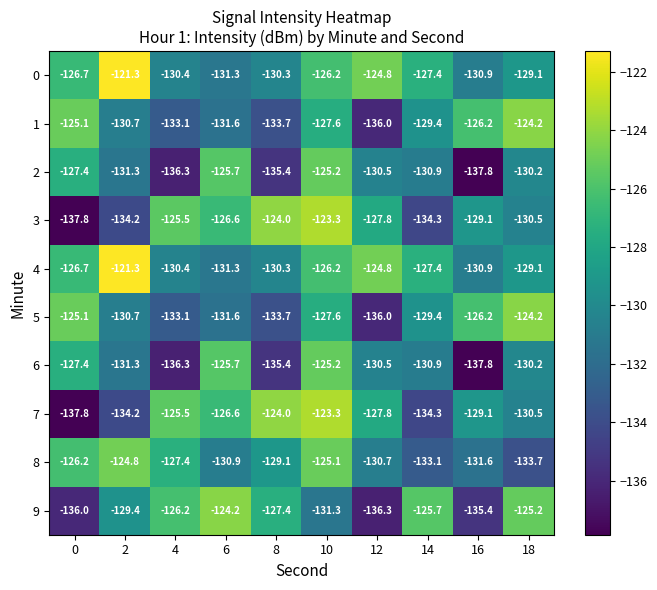

How many data points does each series have?

10